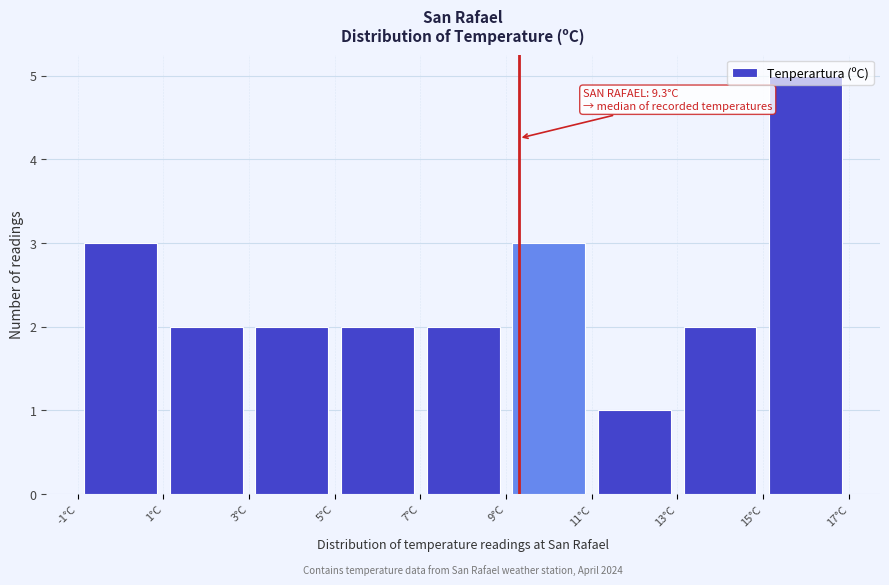

Which range on the x-axis has the tallest bar?

15 to 17